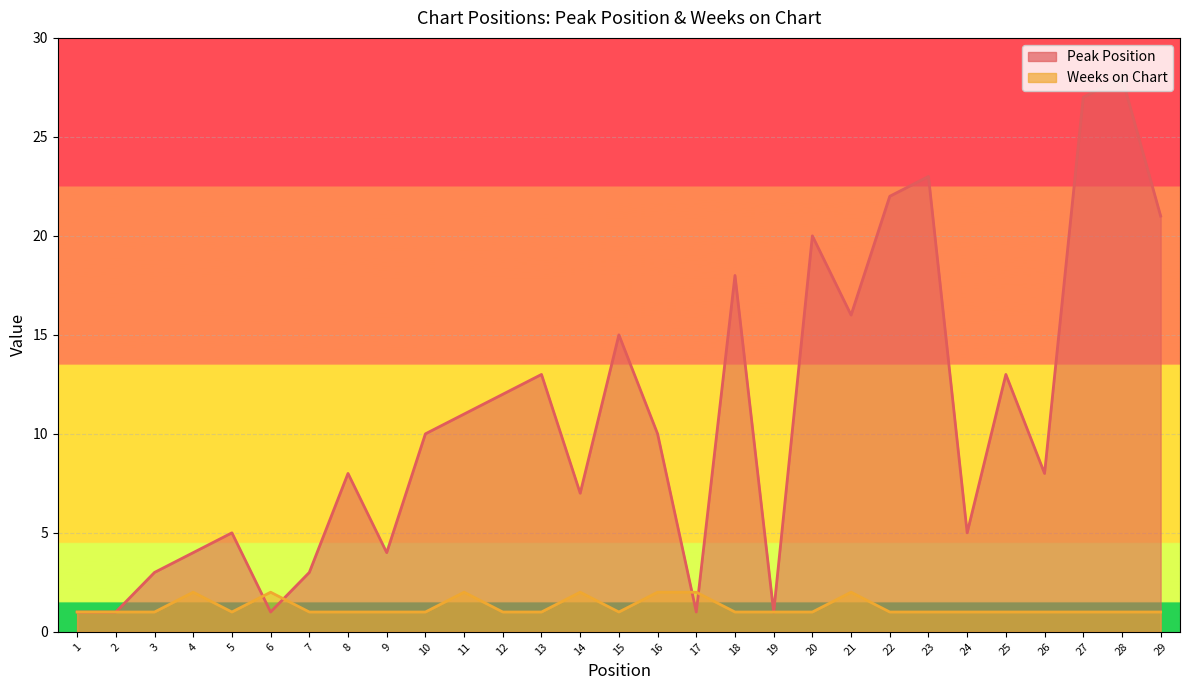

True or false: Weeks on Chart has more than 2 points higher than both neighbors.

True